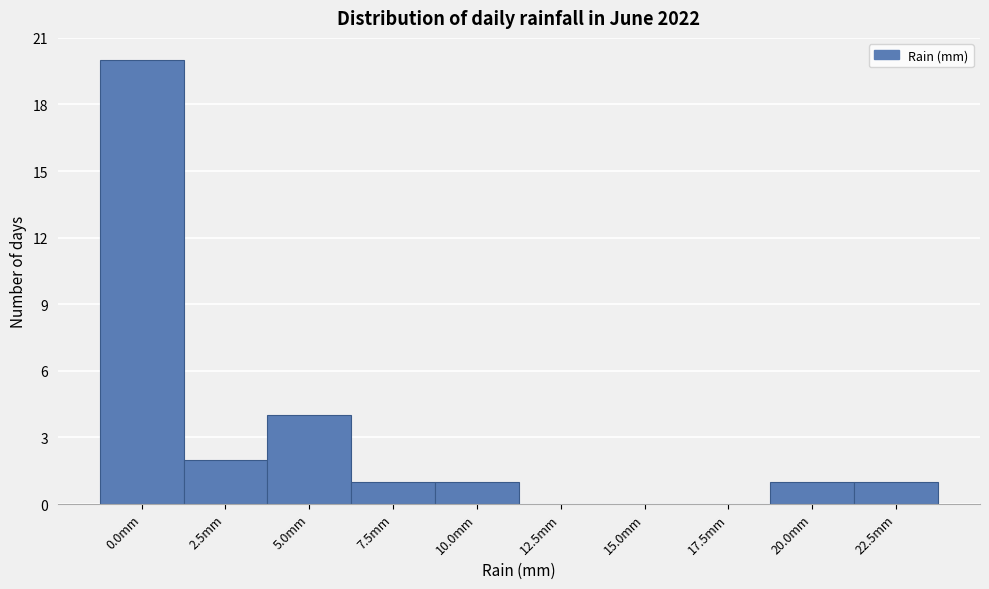

Reading right to left, what are all the values shown in this chart?

22.5mm=1	20.0mm=1	17.5mm=0	15.0mm=0	12.5mm=0	10.0mm=1	7.5mm=1	5.0mm=4	2.5mm=2	0.0mm=20